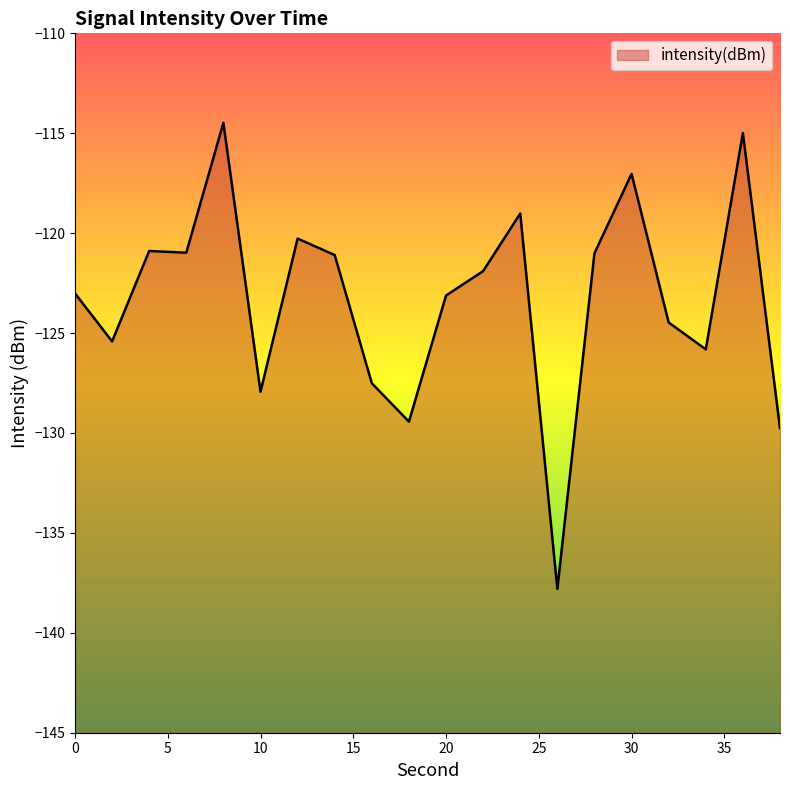

Where is the first local maximum?

4